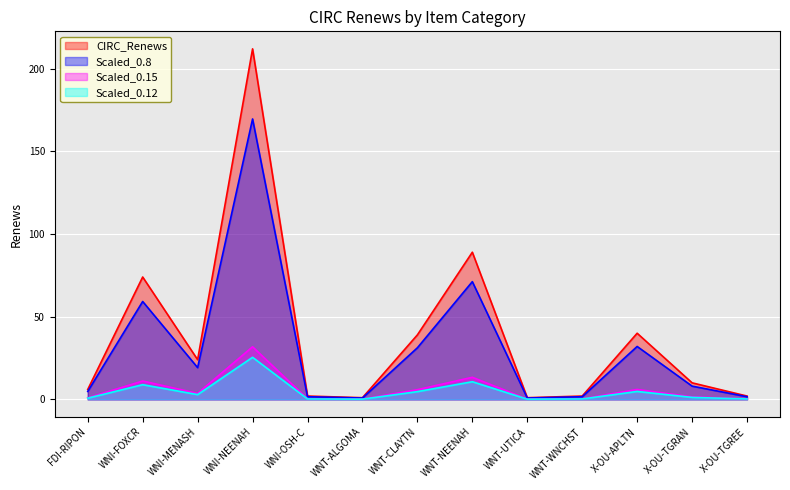

What is the label of the 3rd point from the left?

WNI-MENASH